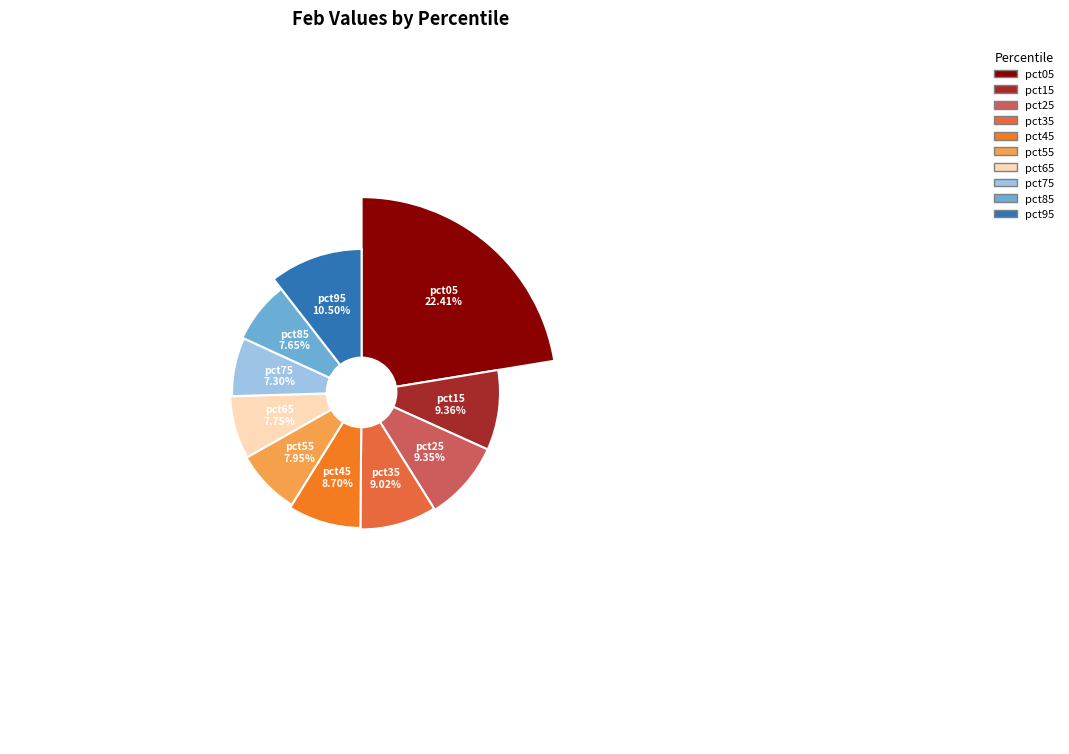

The pct55 slice represents 8% of the pie. True or false?

True